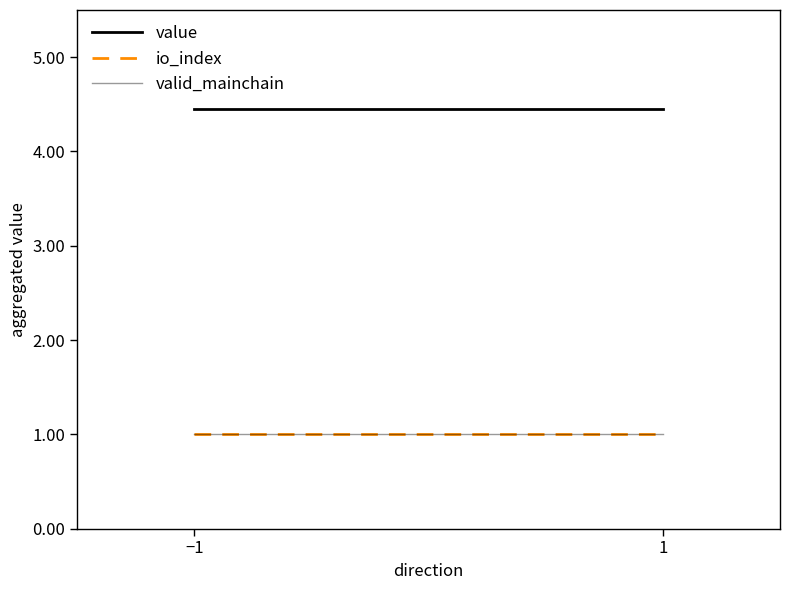

What is the total value across all series at 1?

6.5